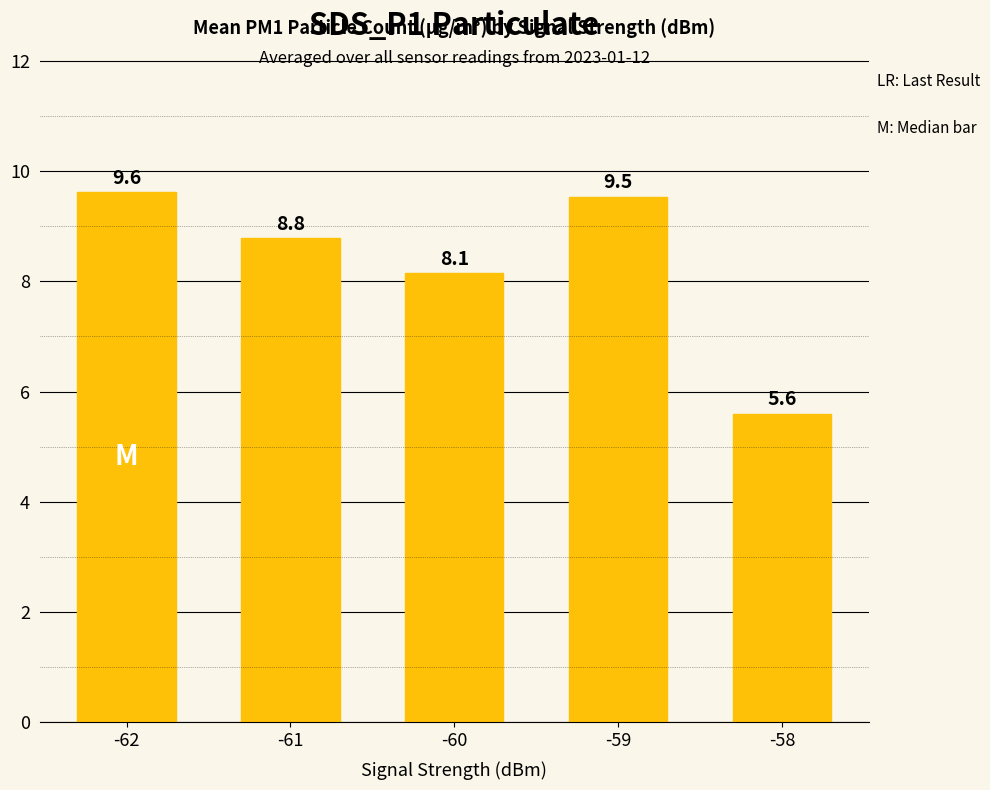

What is the change in value from -61 to -60?

-0.6